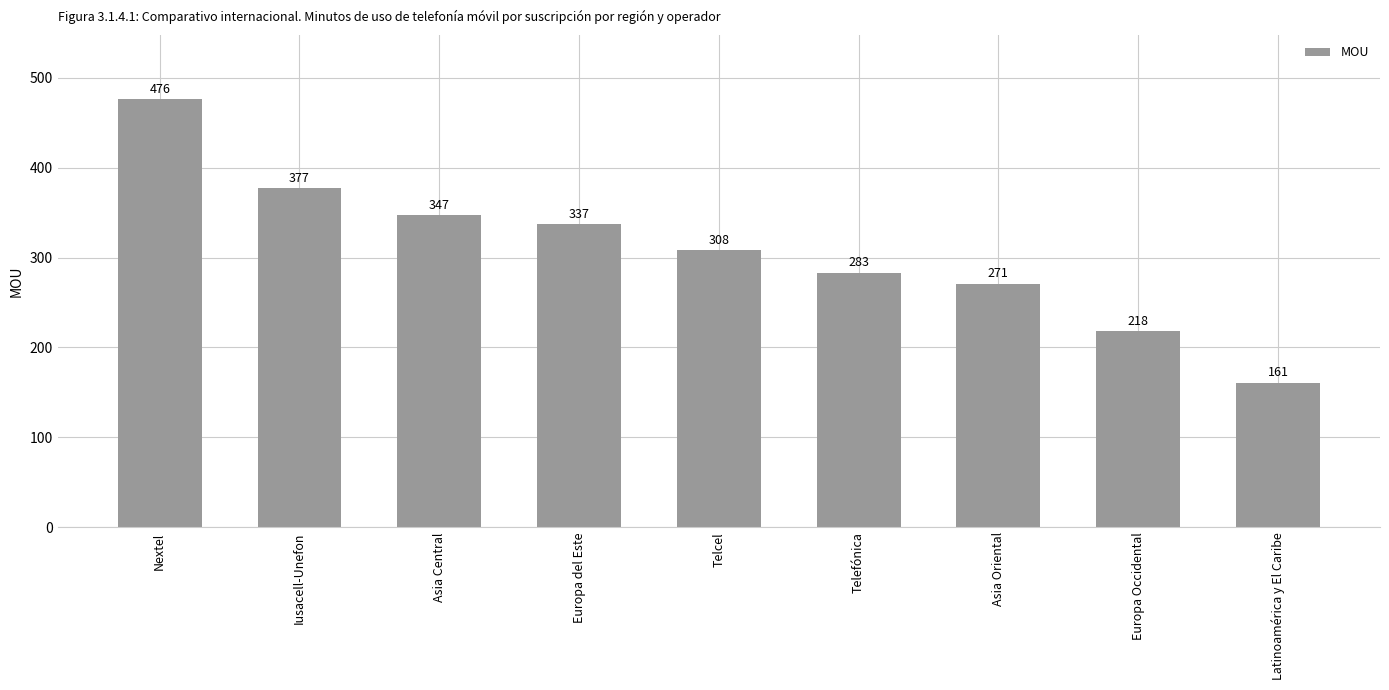

How many bars are there in total?

9